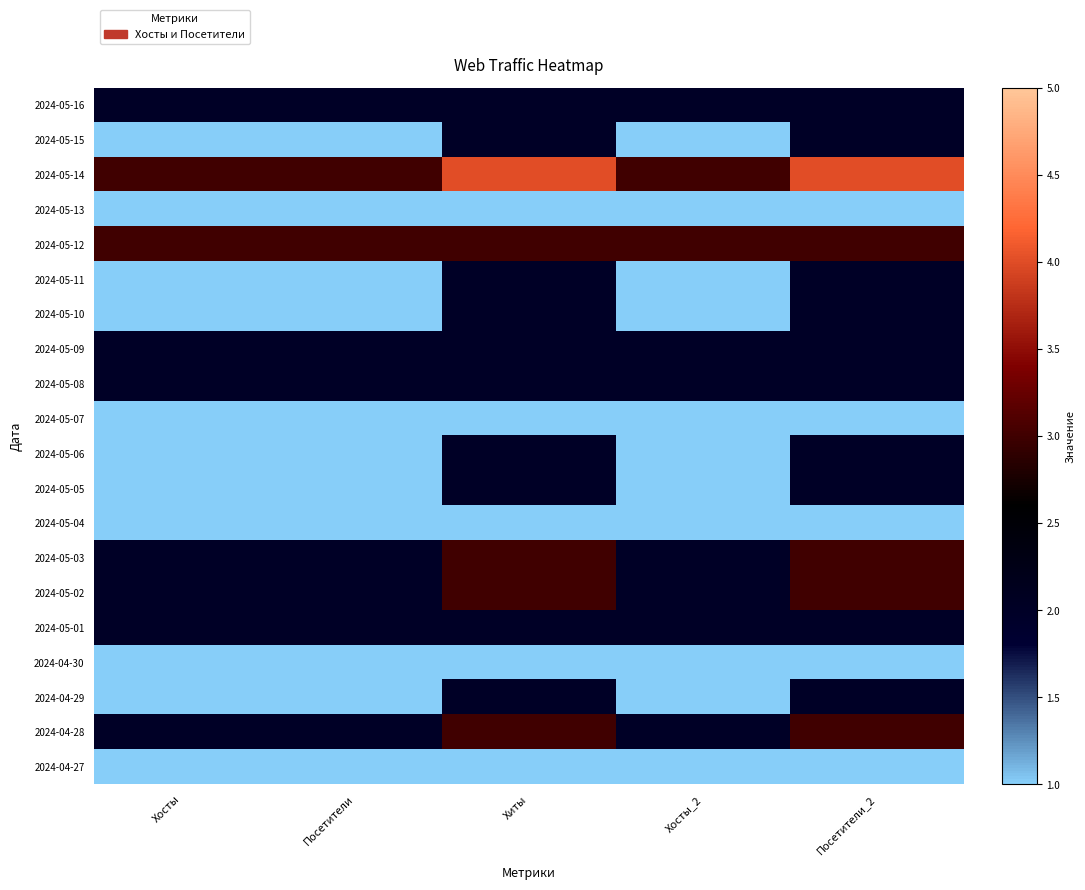

Between Посетители_2 and Хосты, which is larger?

Посетители_2